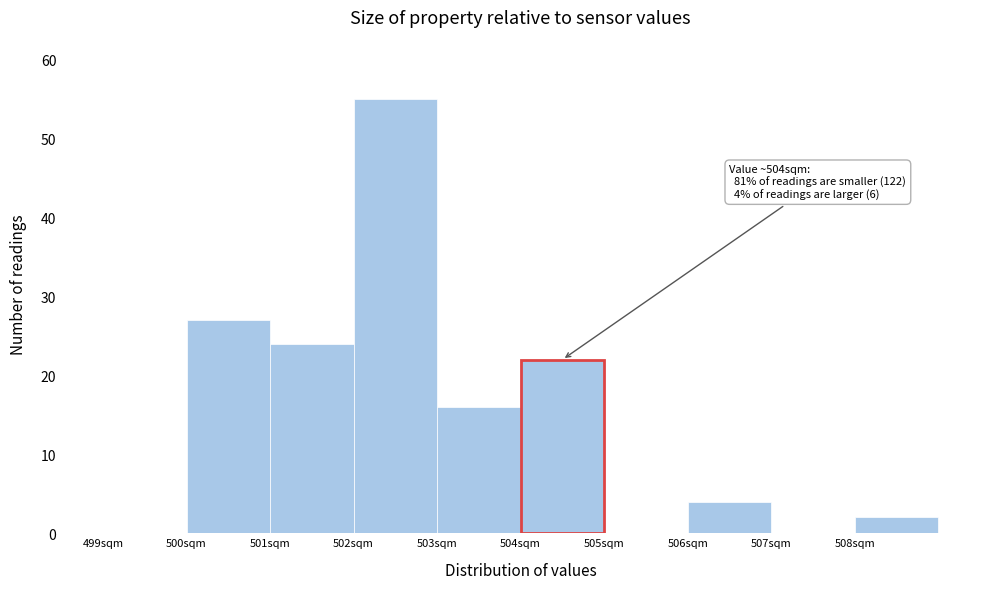

Which range on the x-axis has the tallest bar?

502 to 503